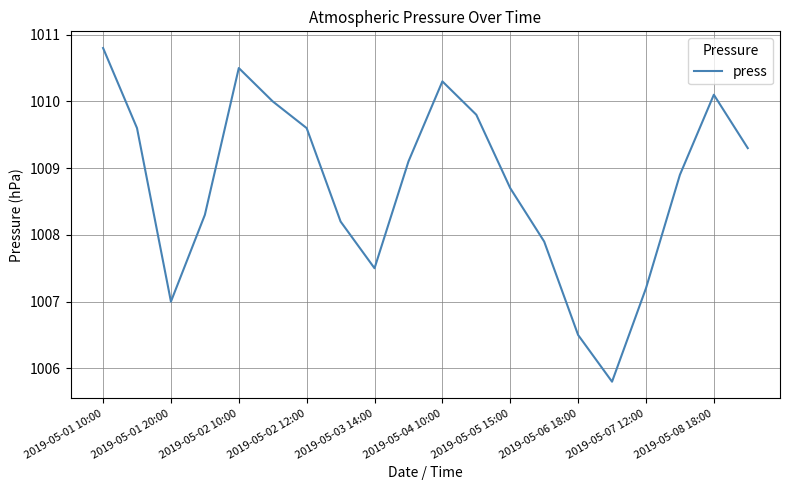

What is the difference between the maximum and minimum values?

5.0